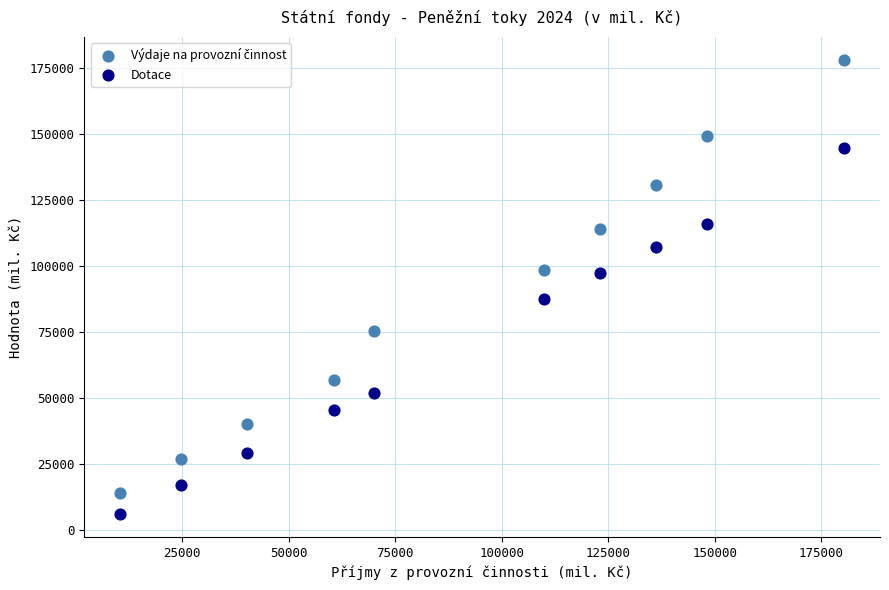

Which series contains the lowest Y value?

Dotace